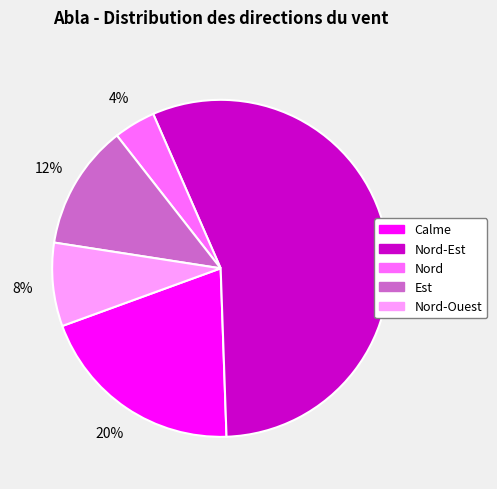

To the nearest percent, what is the combined percentage of Calme and Nord?

24%